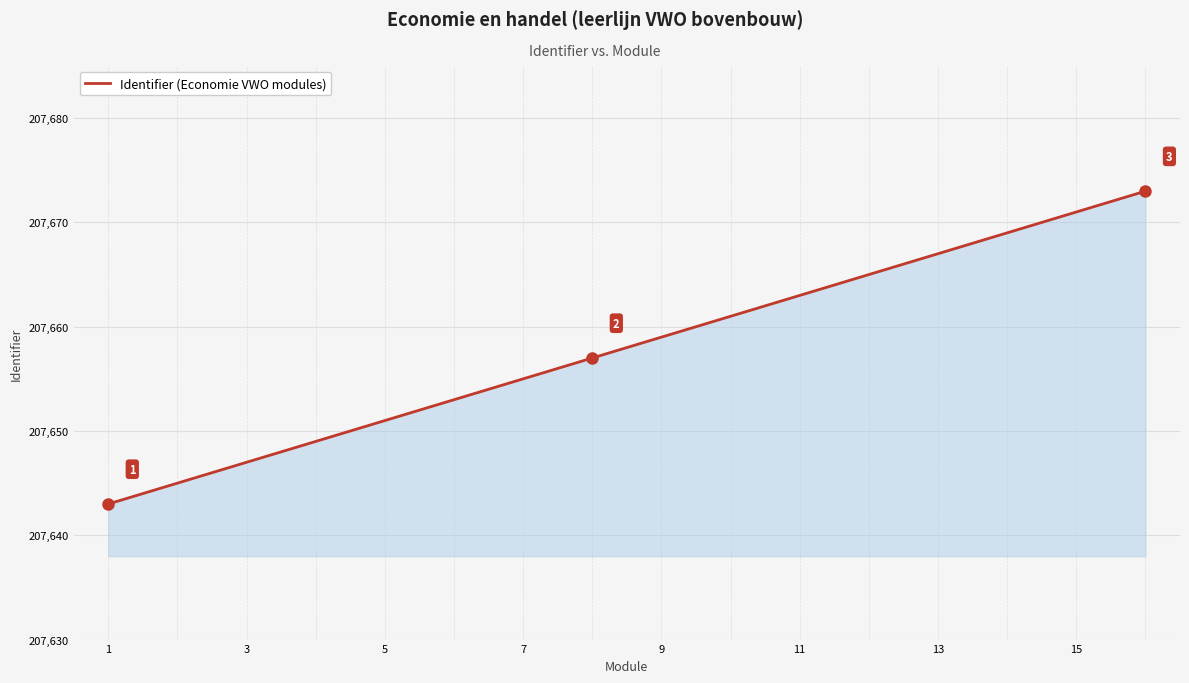

What is the difference between the maximum and minimum values?

30